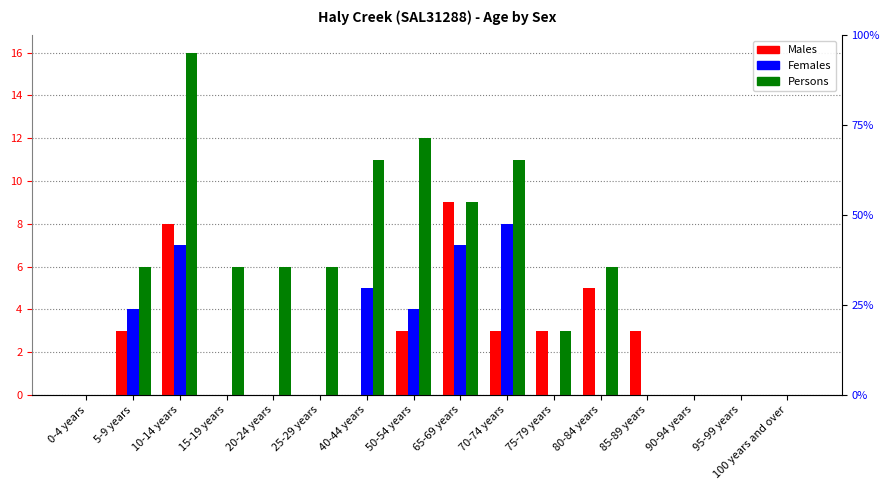

Reading left to right, transcribe all the data shown in this chart.

Males: 0	3	8	0	0	0	0	3	9	3	3	5	3	0	0	0
Females: 0	4	7	0	0	0	5	4	7	8	0	0	0	0	0	0
Persons: 0	6	16	6	6	6	11	12	9	11	3	6	0	0	0	0